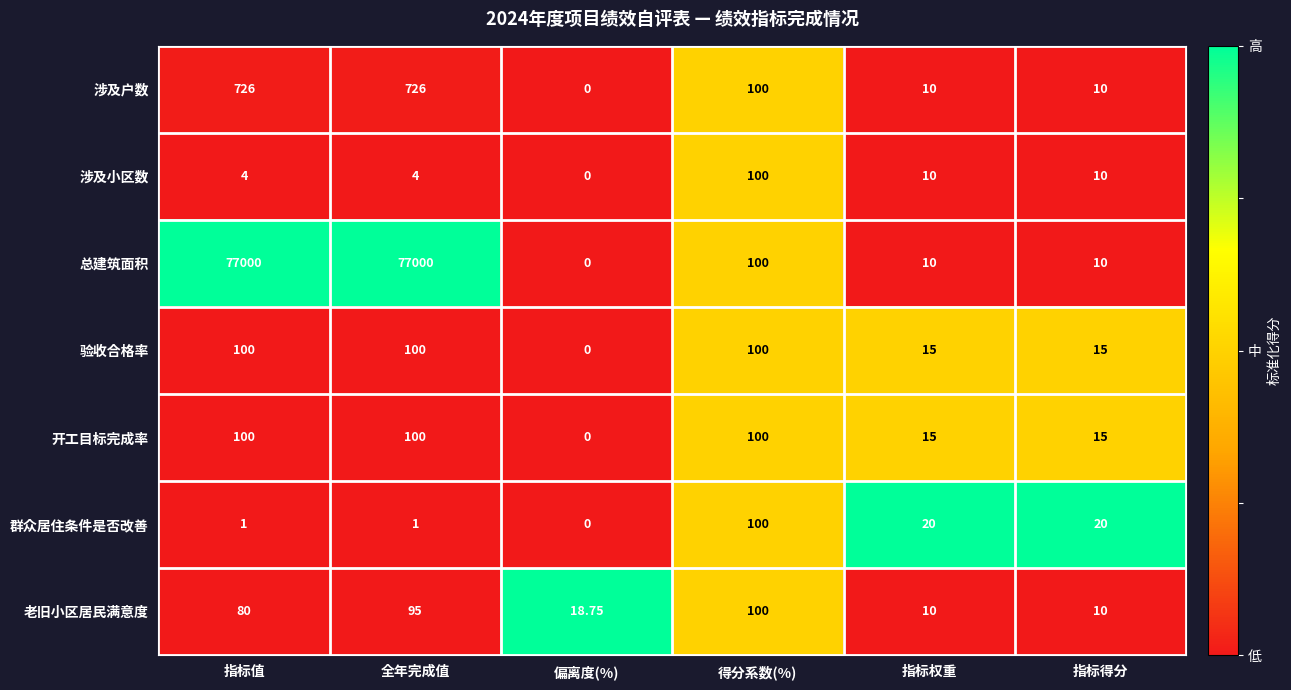

At which label does 涉及户数 first exceed 100?

指标值